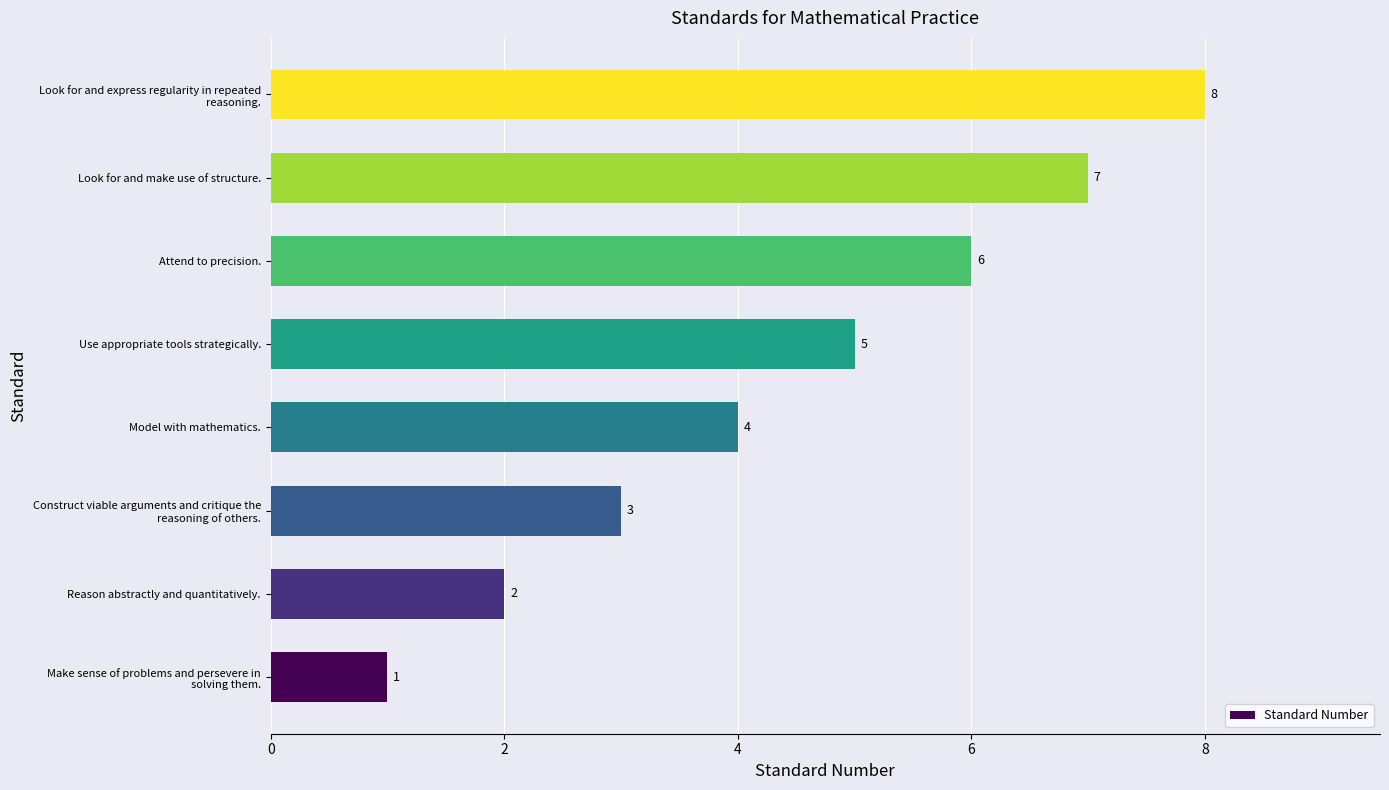

What is the sum of all values?

36